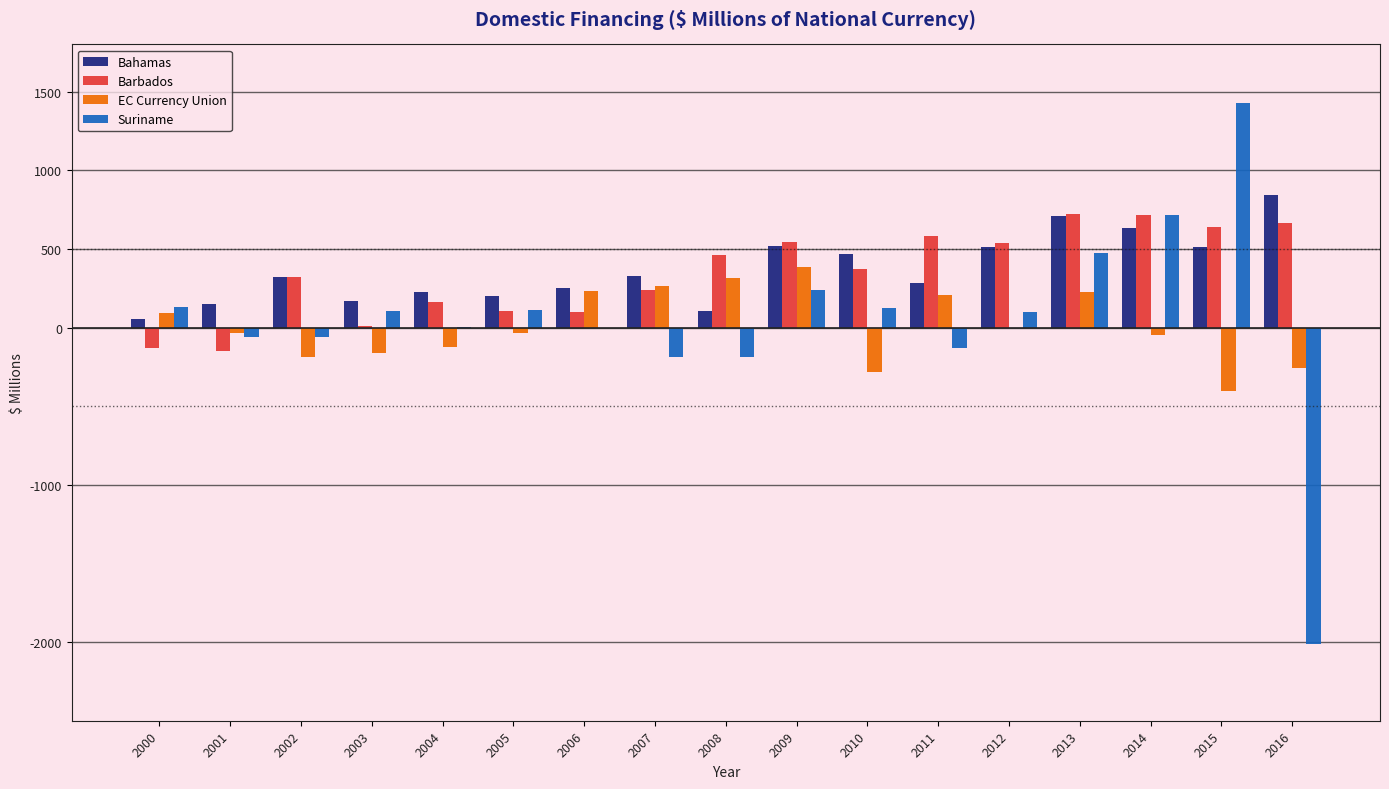

Are the bars horizontal?

No